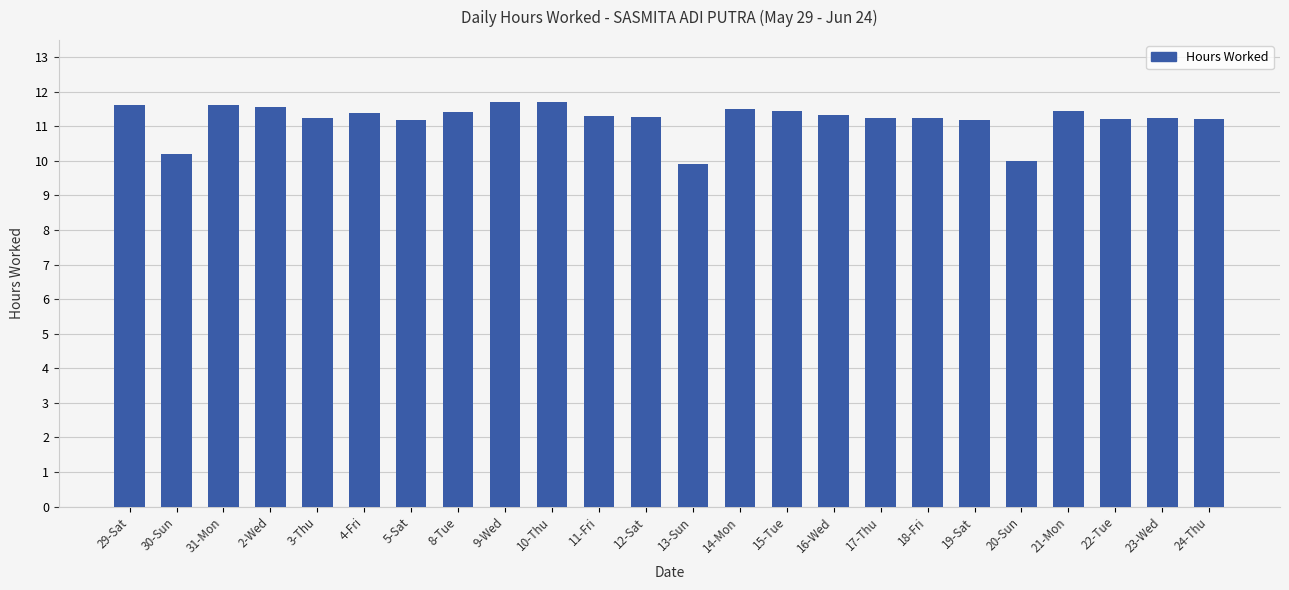

How many data points are above 11?

21